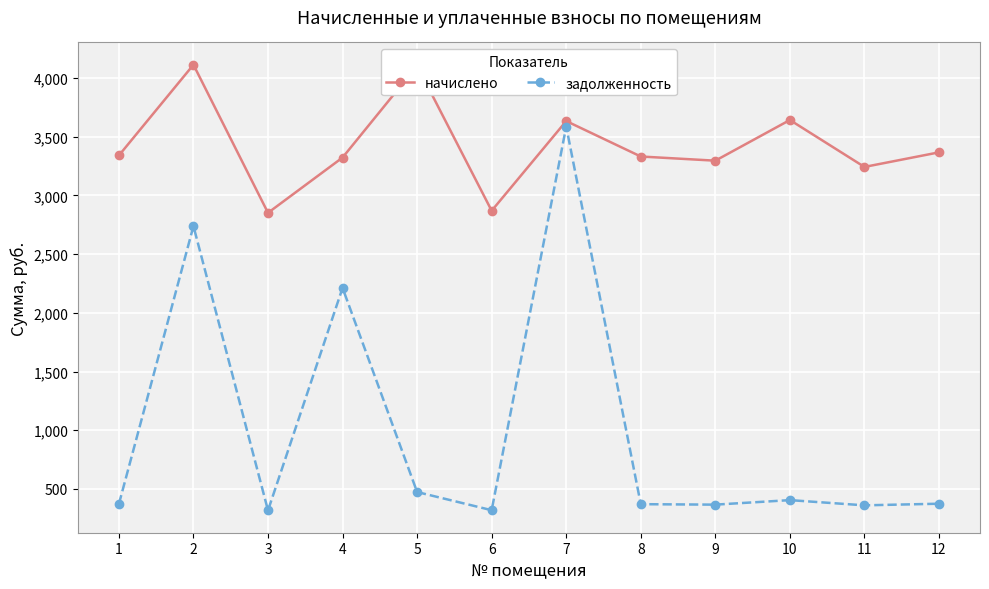

What are all the series names shown in the legend?

начислено, задолженность